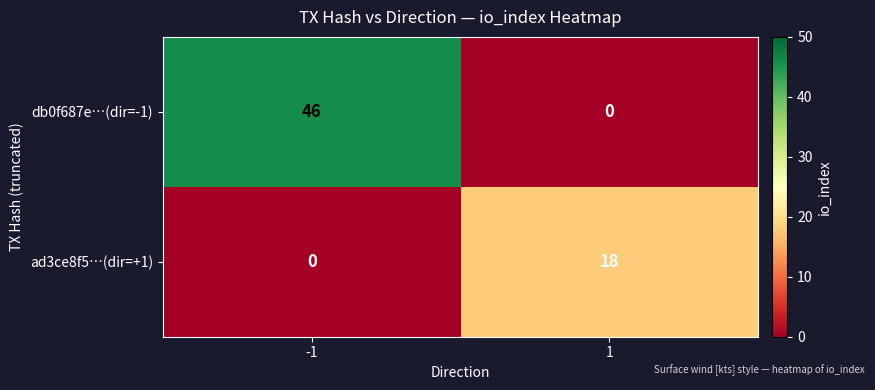

What is the approximate value of db0f687e…(dir=-1) at -1?

46